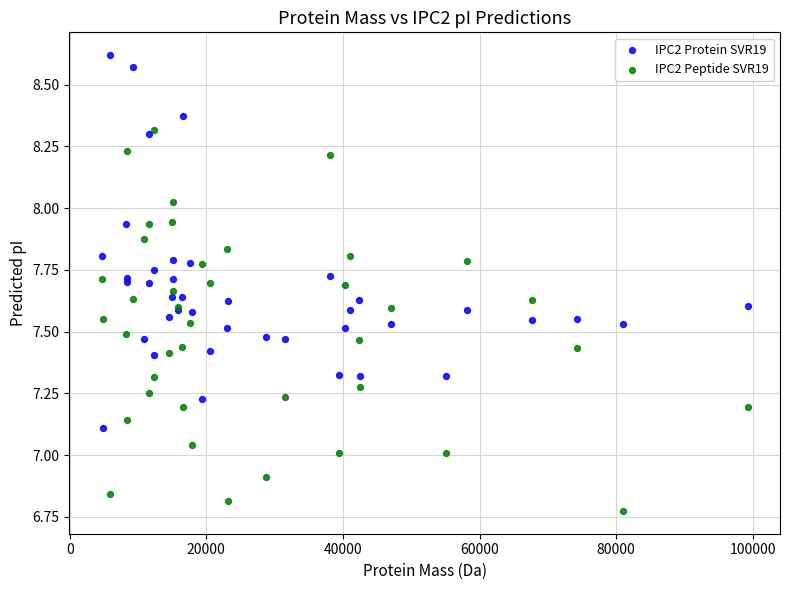

What are all the series names shown in the legend?

IPC2 Protein SVR19, IPC2 Peptide SVR19